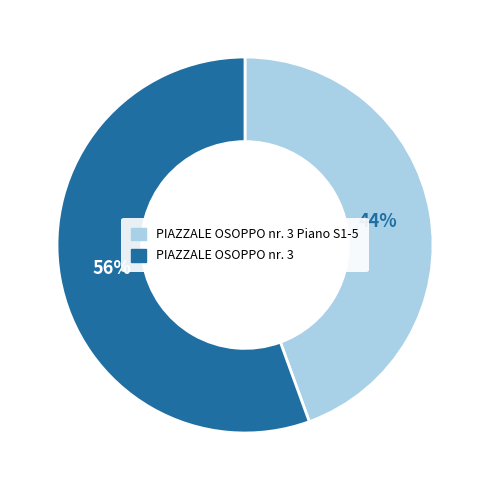

Count the number of slices in the pie.

2